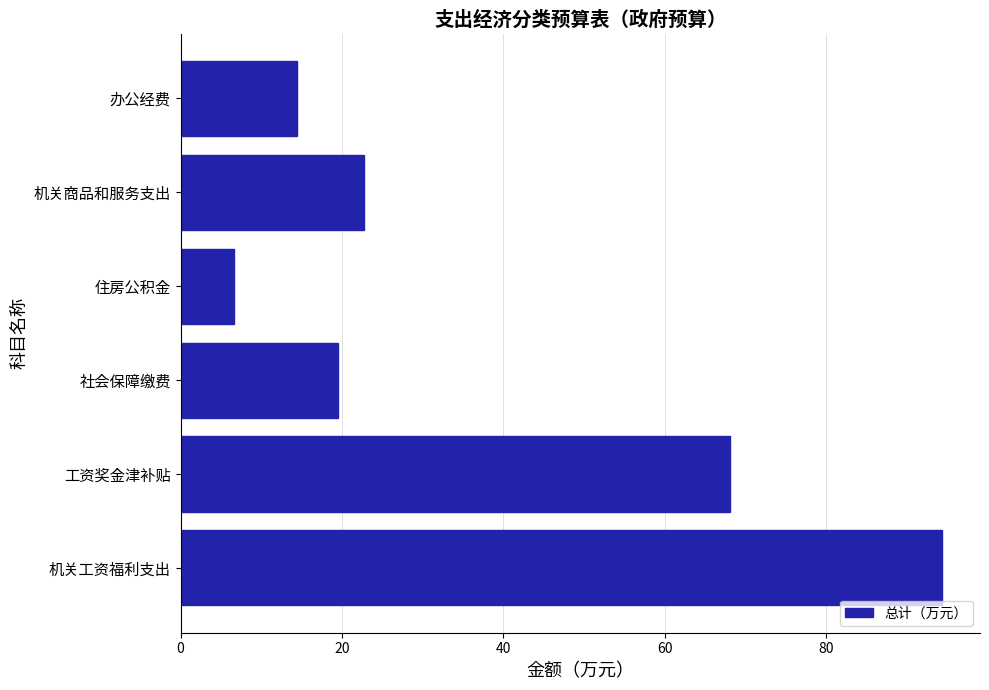

Approximately how many times larger is the value at 机关工资福利支出 compared to 住房公积金?

14.1